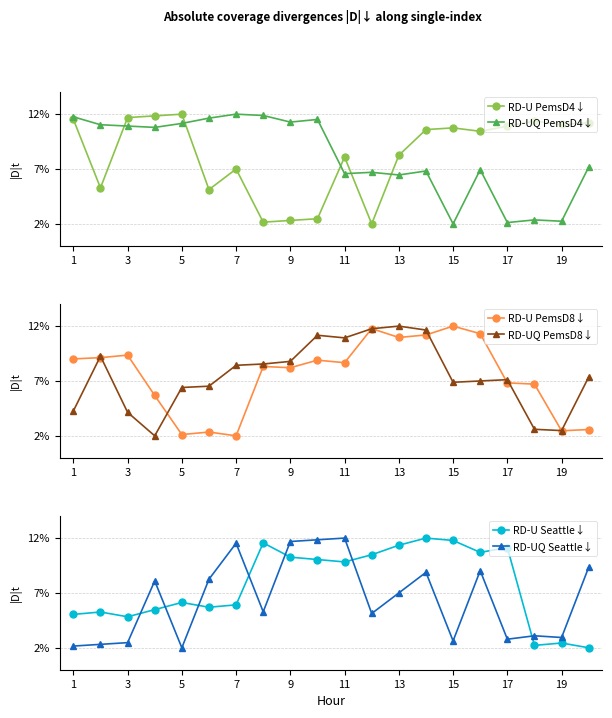

What is the sum of all RD-U PemsD8↓ values?

149.5